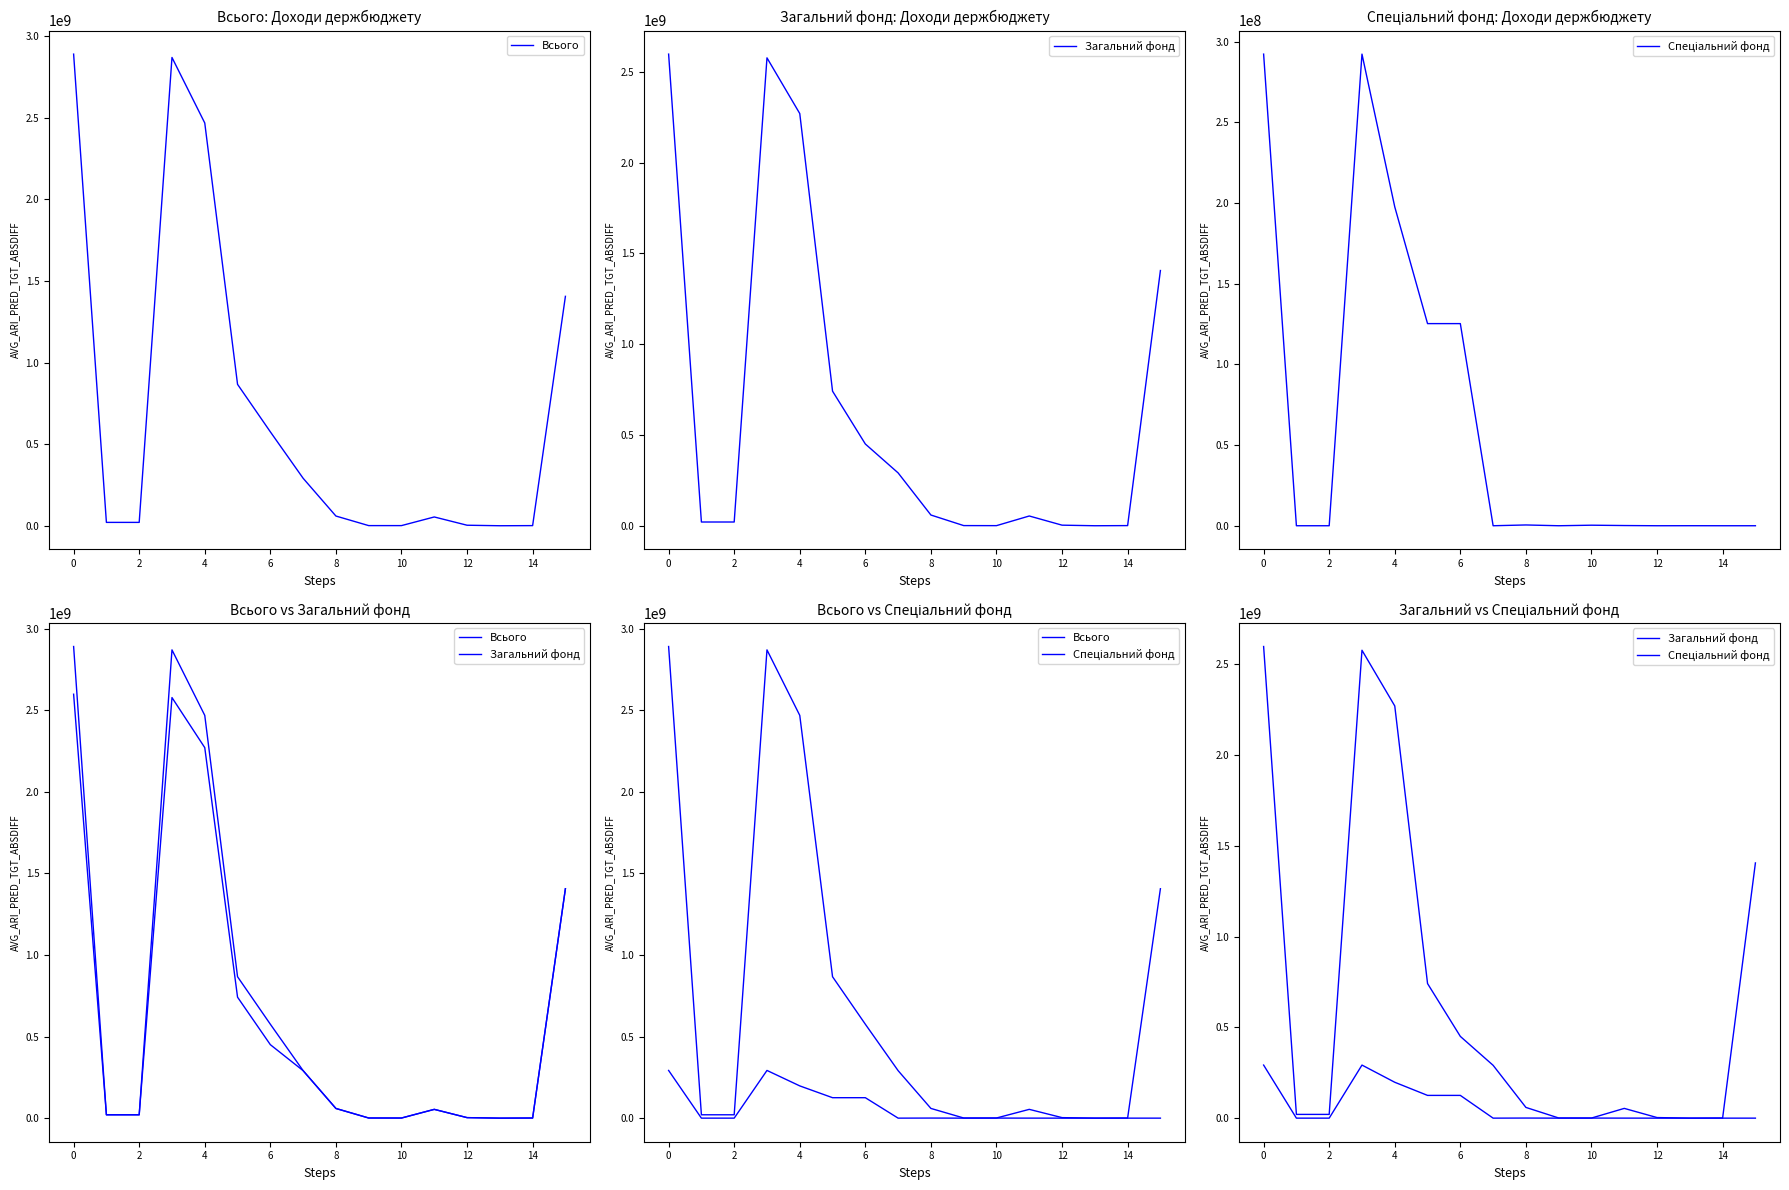

Does the chart display data point markers on the line(s)?

No